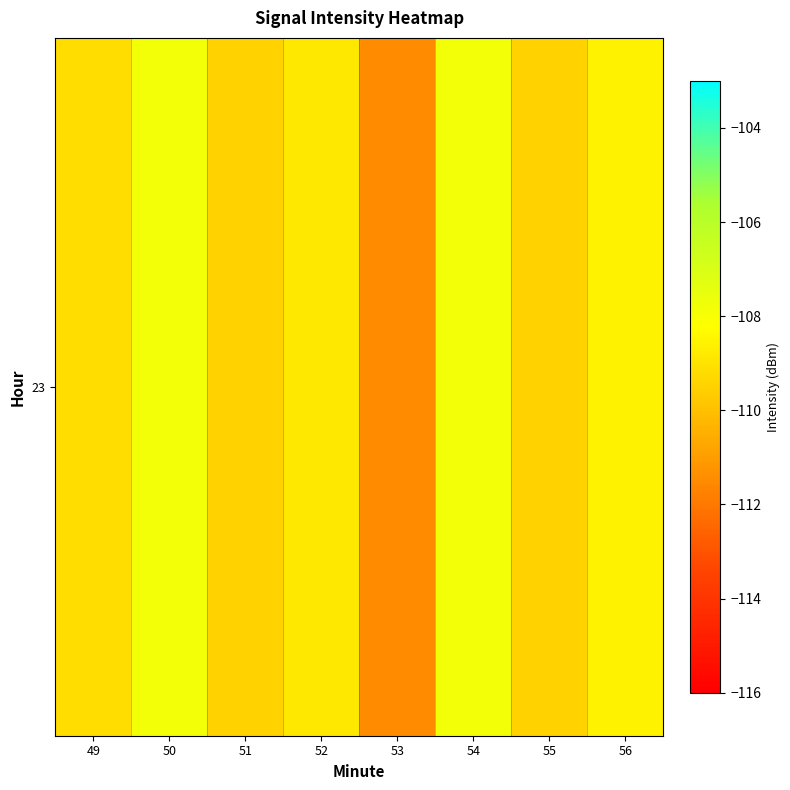

What is the maximum value shown in the chart?

-107.8